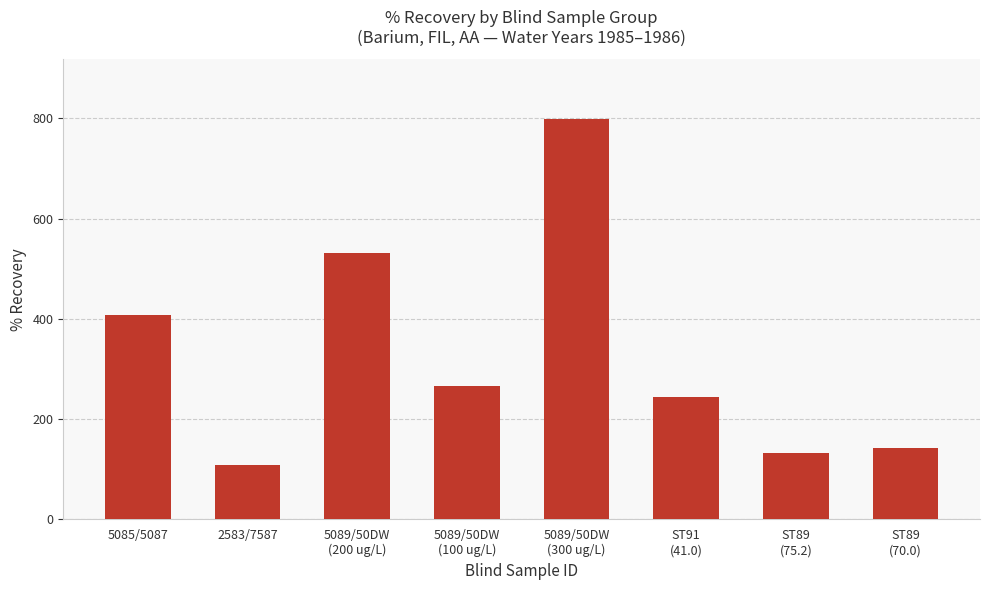

What is the change in value from 5089/50DW
(200 ug/L) to ST91
(41.0)?

-288.0